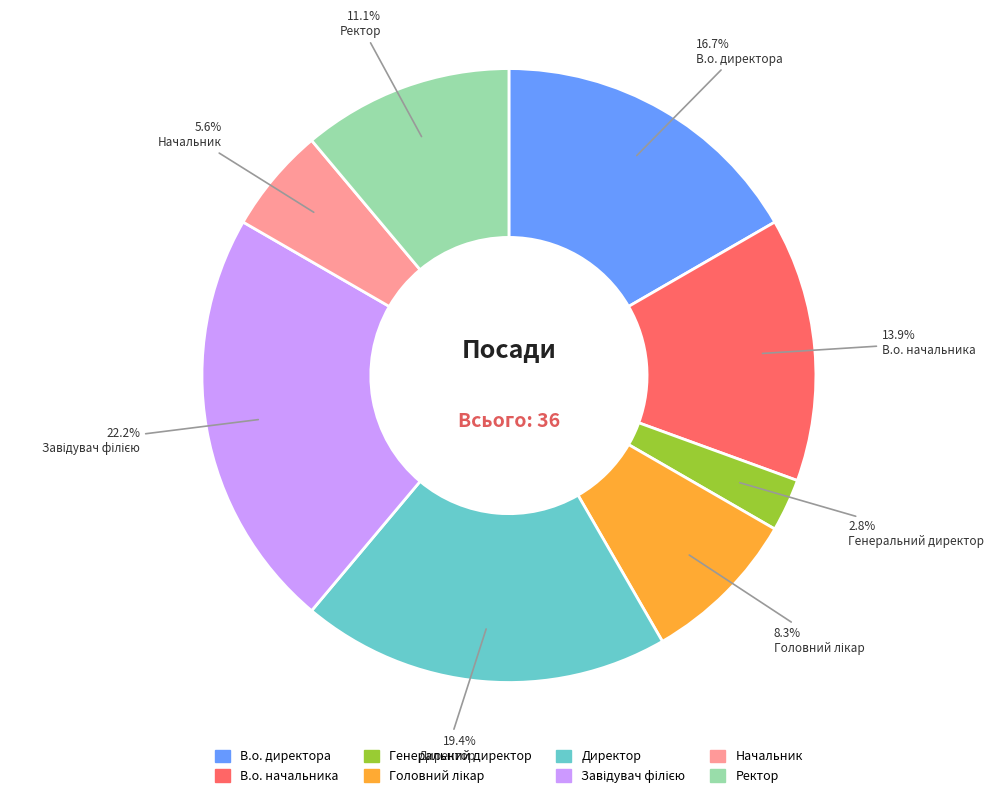

To the nearest percent, what is the combined percentage of Начальник and Ректор?

17%